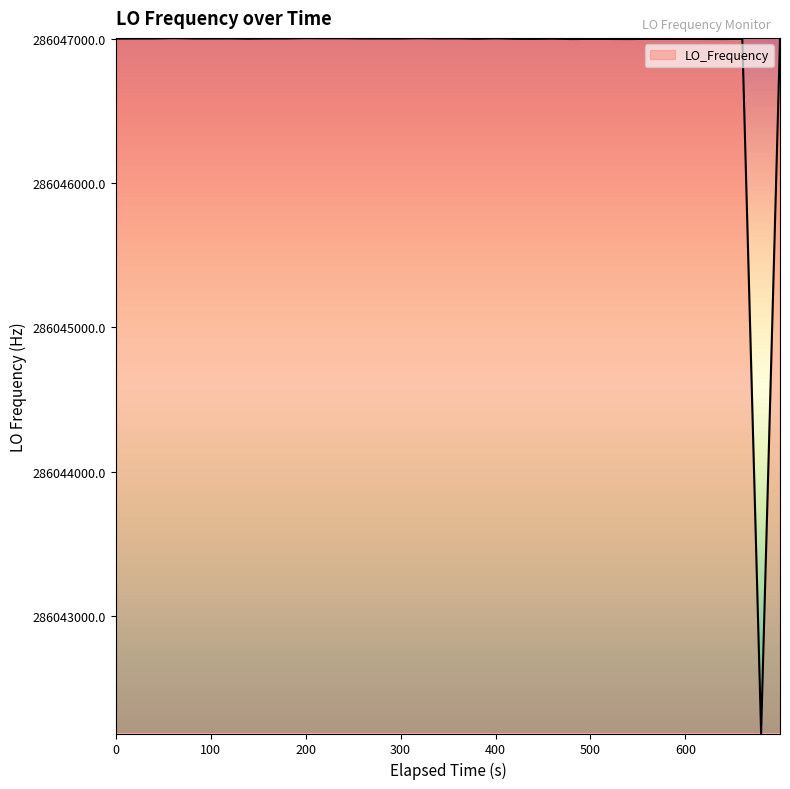

What is the difference between the maximum and minimum values?

4818.8